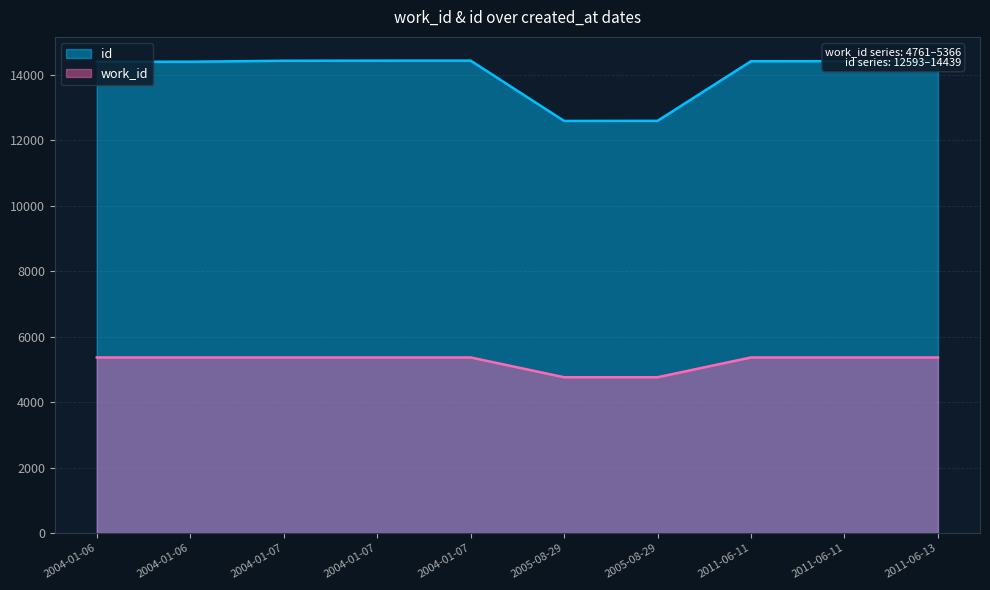

True or false: work_id and id intersect in this chart.

False